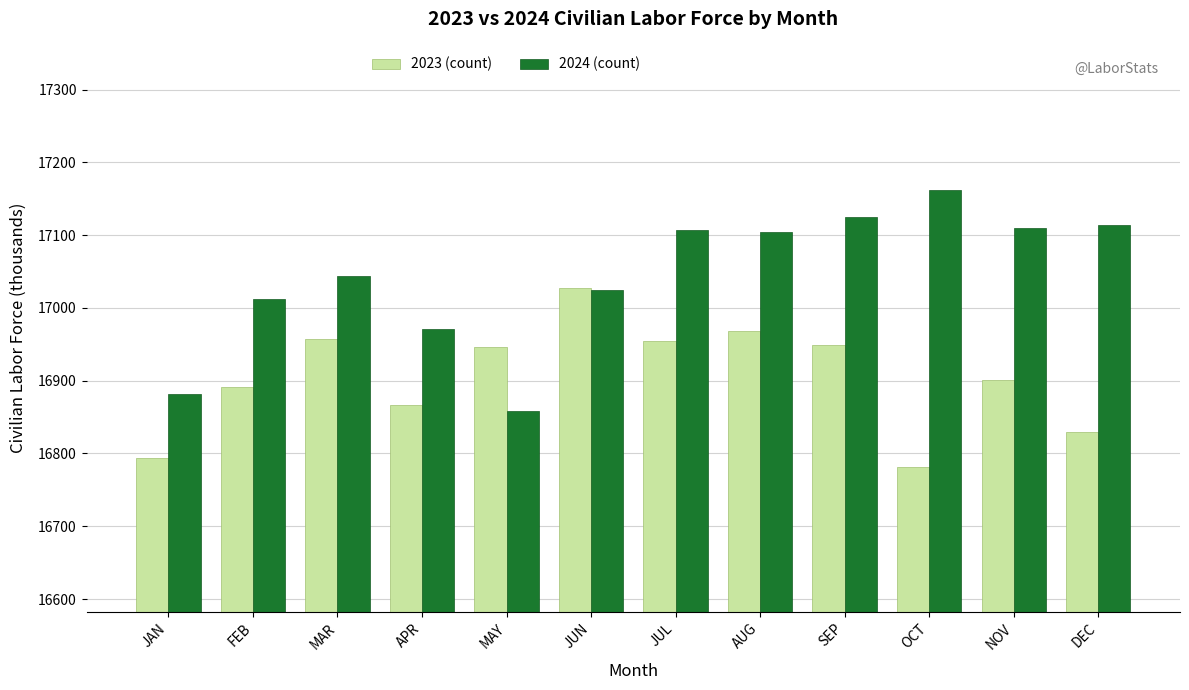

What value does the 2023 (count) series have at JUL, to the nearest 10?

16960